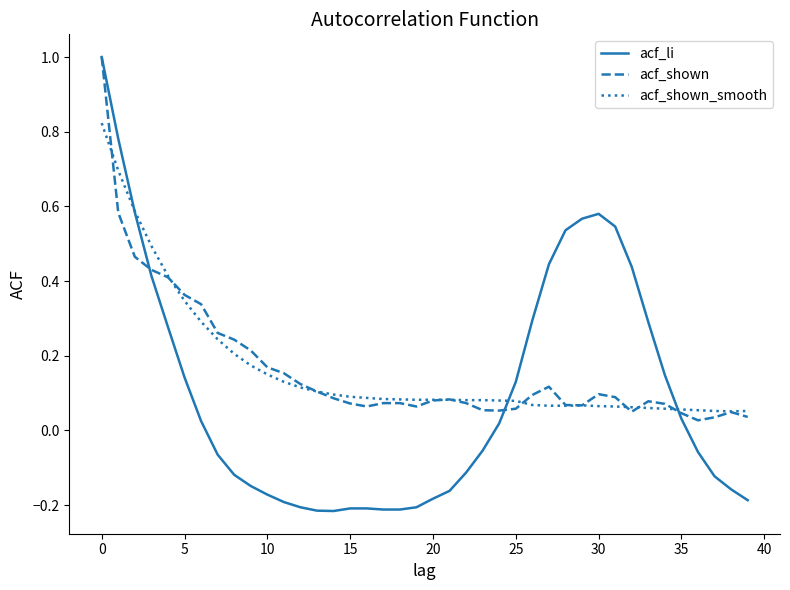

What is the greatest value displayed?

1.0